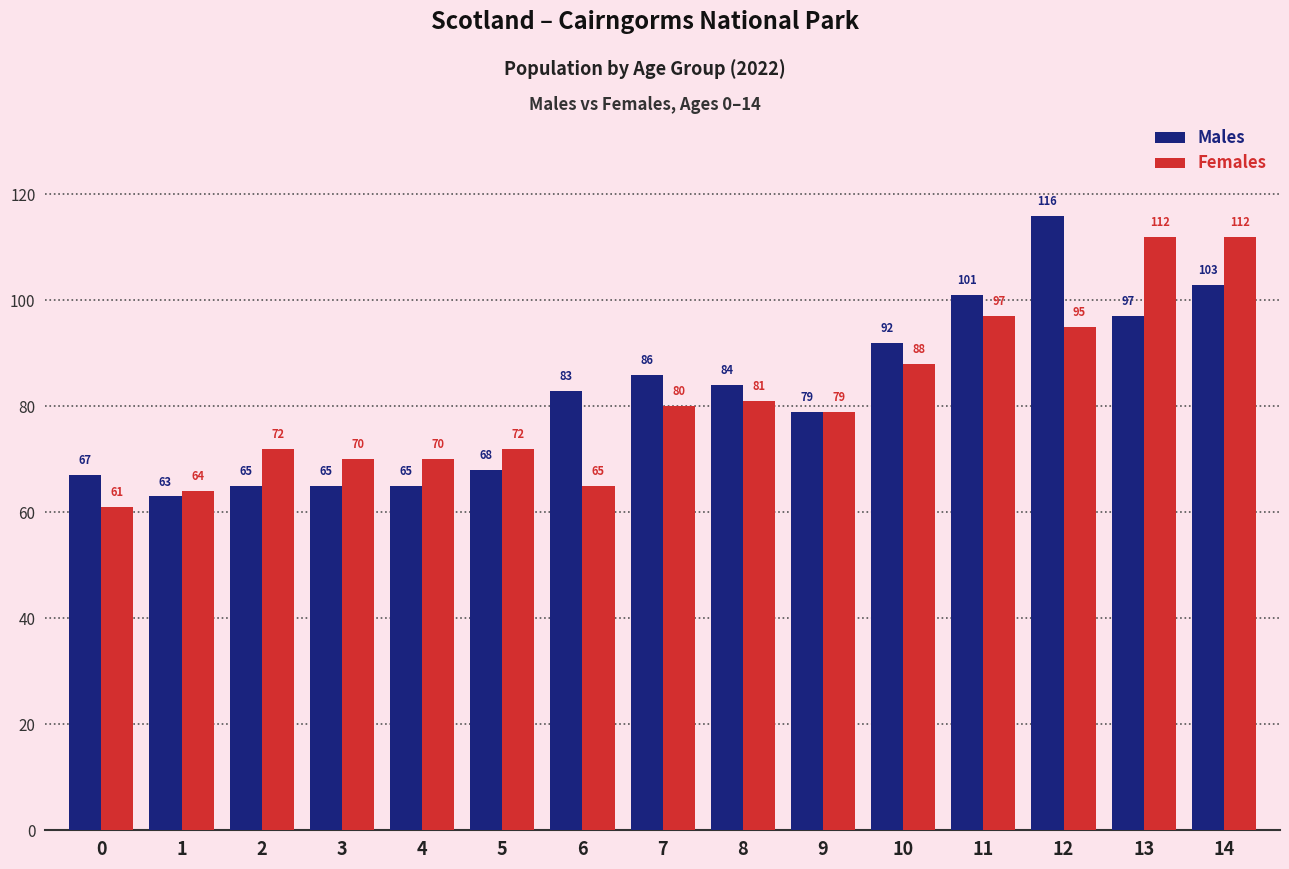

Rank the series by their maximum value, from highest to lowest.

Males, Females